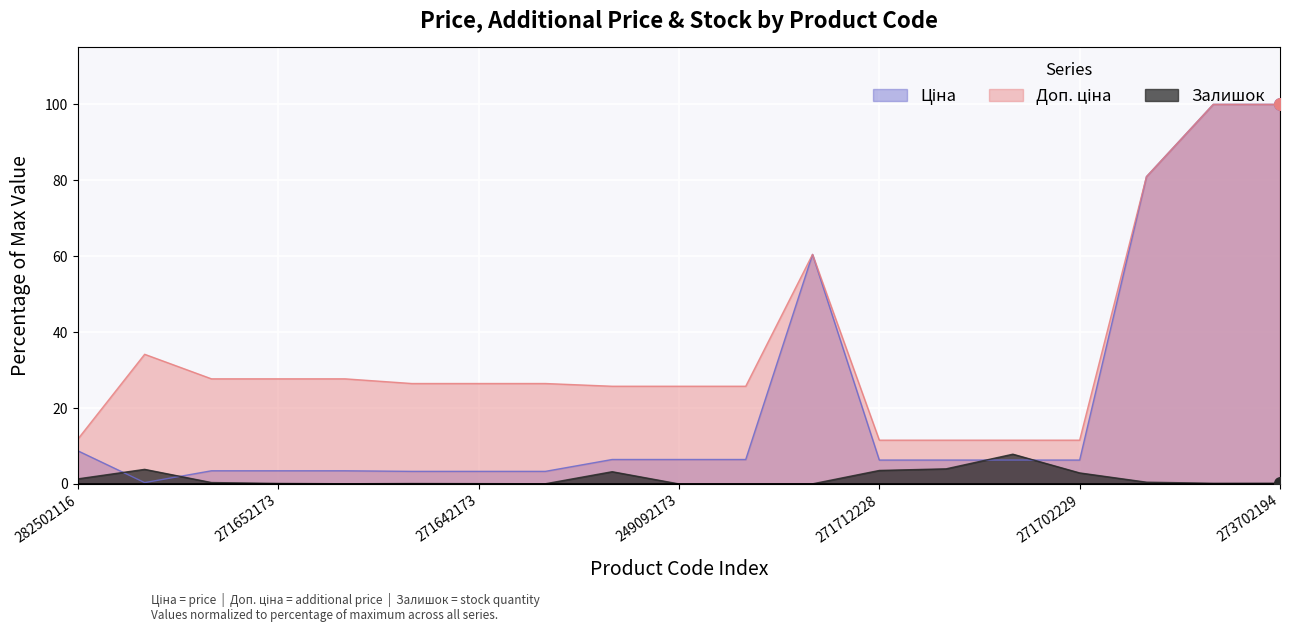

Is the value of Ціна at 271642174 greater than the value of Залишок at 271652172?

Yes